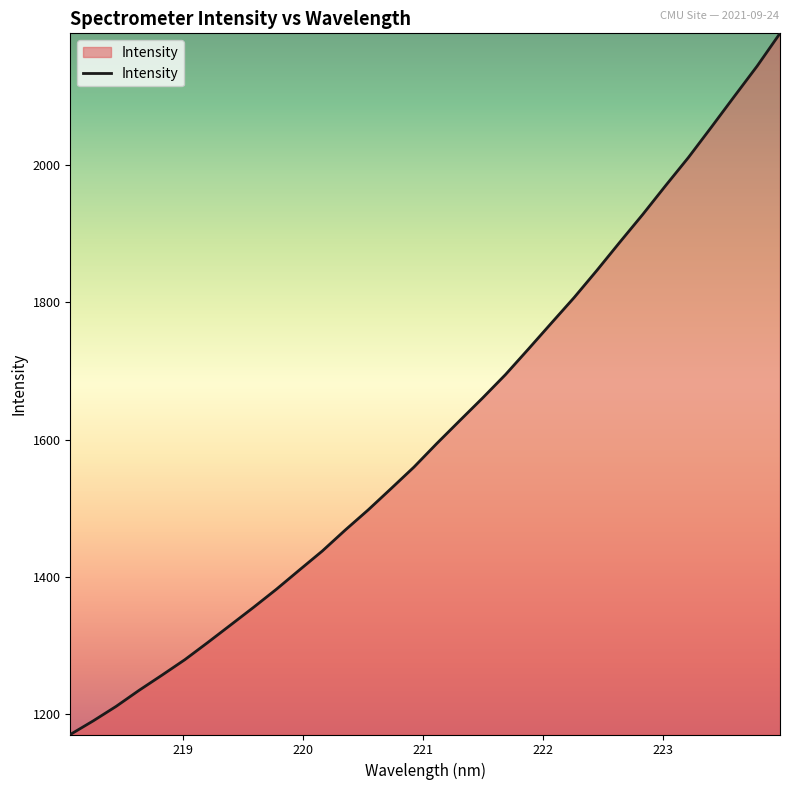

What is the difference between the maximum and minimum values?

1021.9